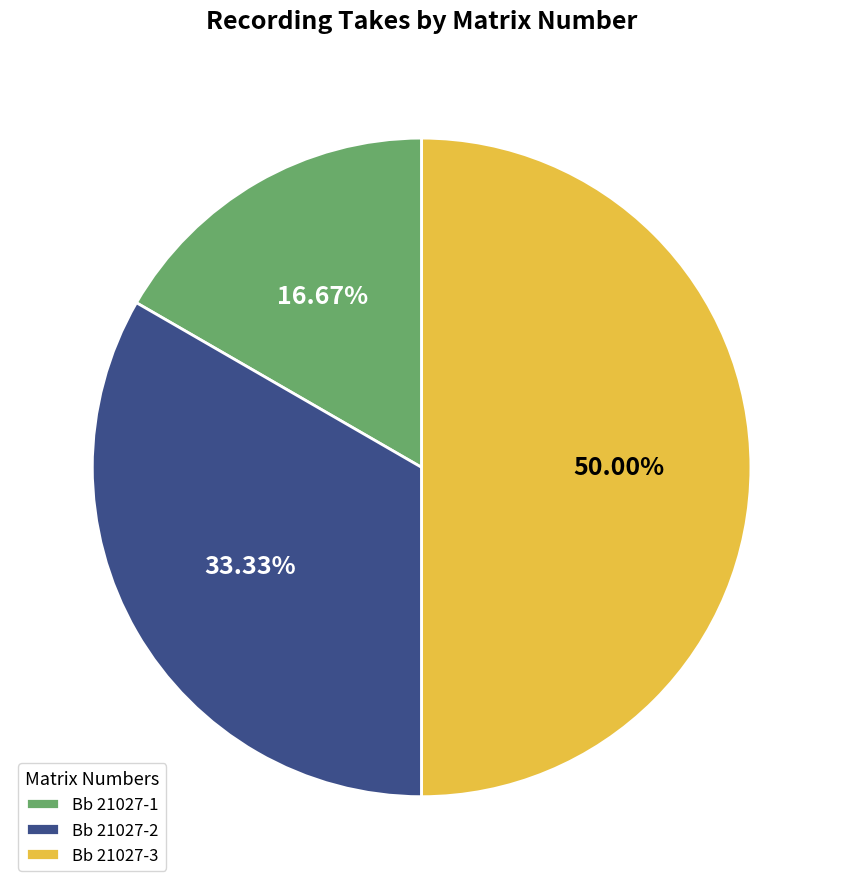

To the nearest percent, what portion does Bb 21027-2 represent?

33%